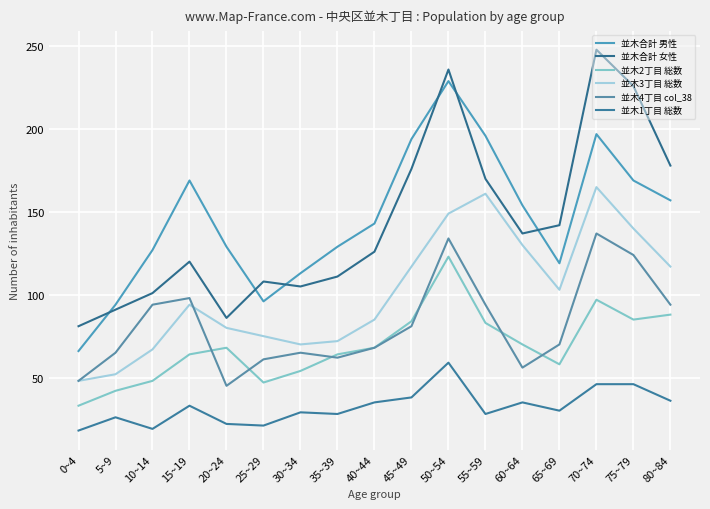

Is the value of 並木1丁目 総数 at 20~24 greater than the value of 並木合計 女性 at 40~44?

No